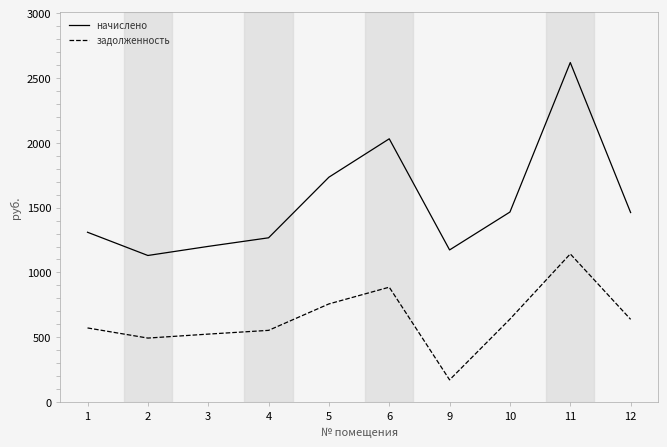

Is the value of начислено at 6 greater than the value of задолженность at 1?

Yes